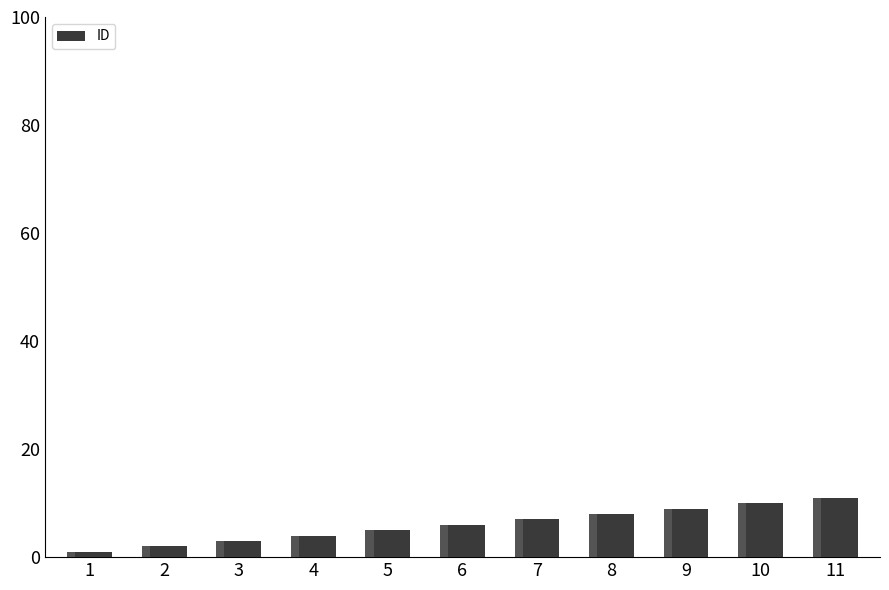

The chart shows a value of 3 at 3. True or false?

True